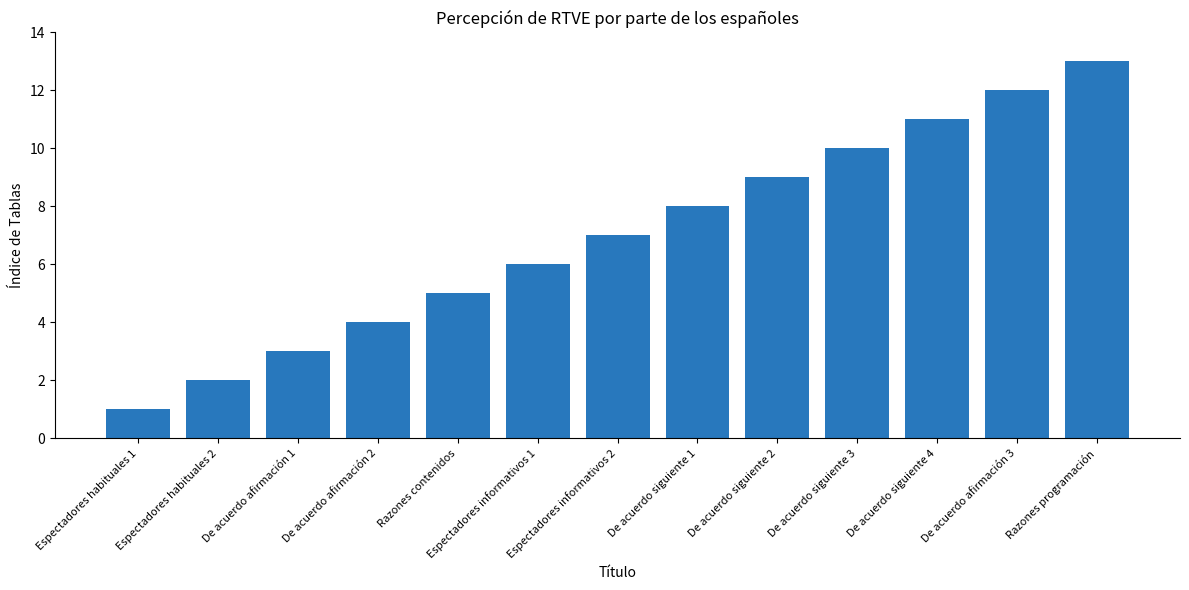

What is the label of the 10th bar from the left?

De acuerdo siguiente 3